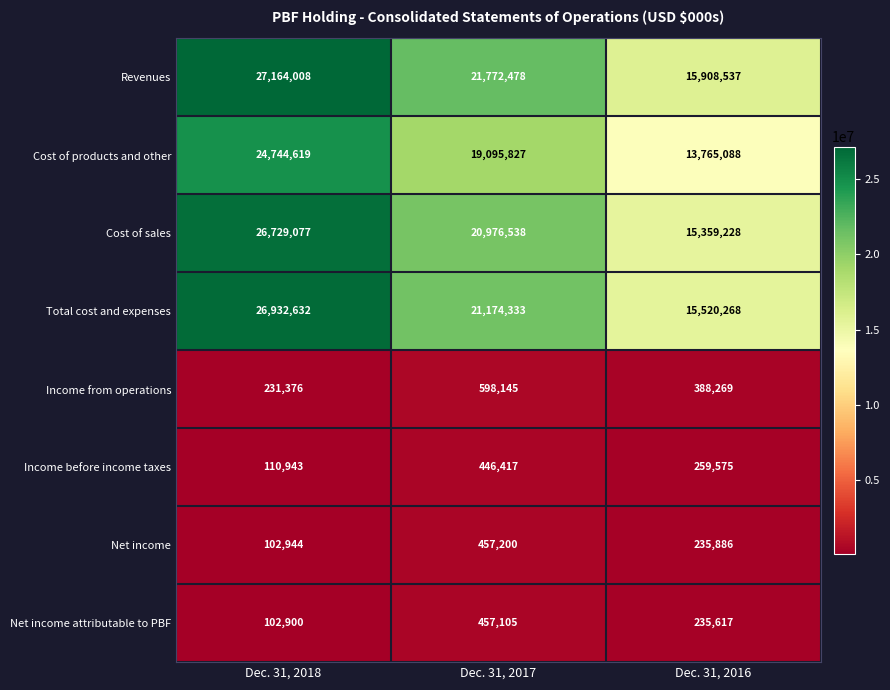

At which label does Total cost and expenses reach its minimum?

Dec. 31, 2016